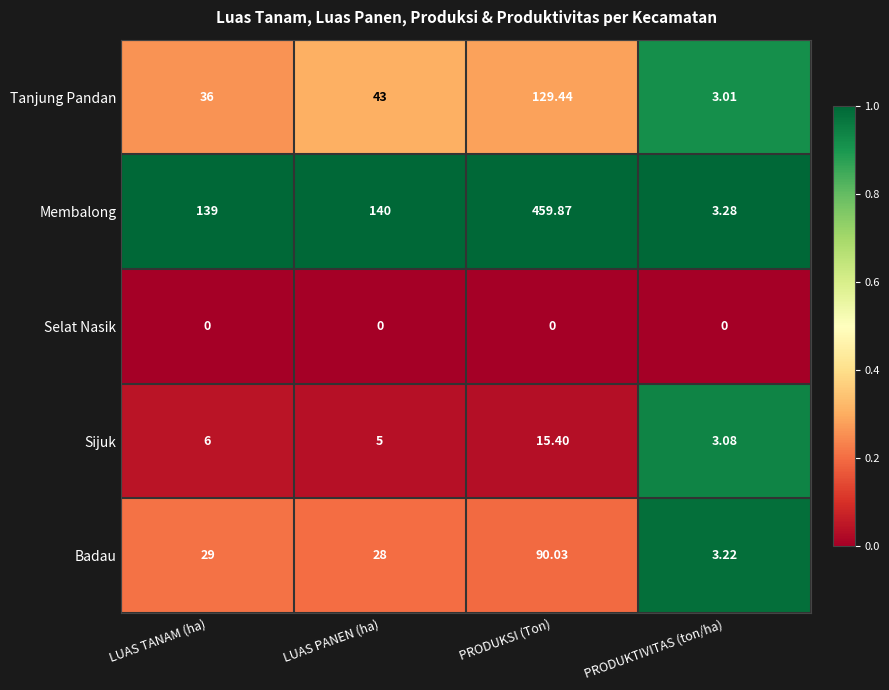

Which series has the largest range (max minus min)?

Membalong